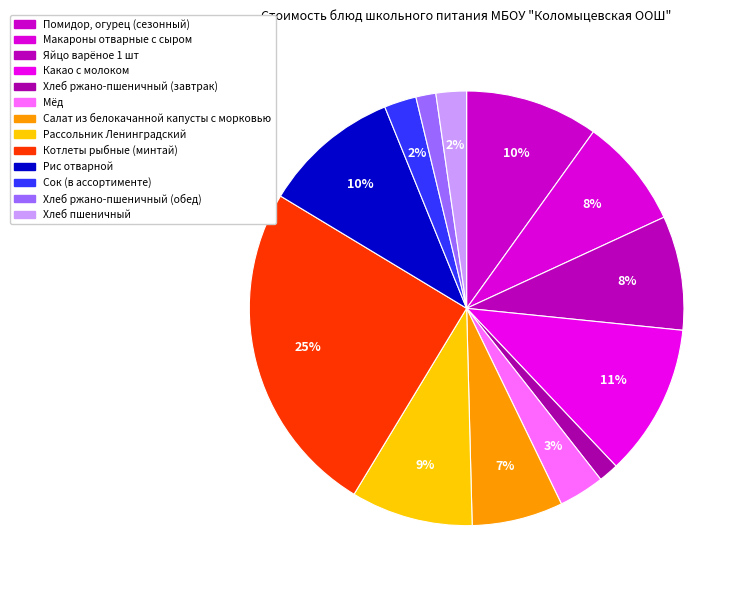

Count the number of slices in the pie.

13